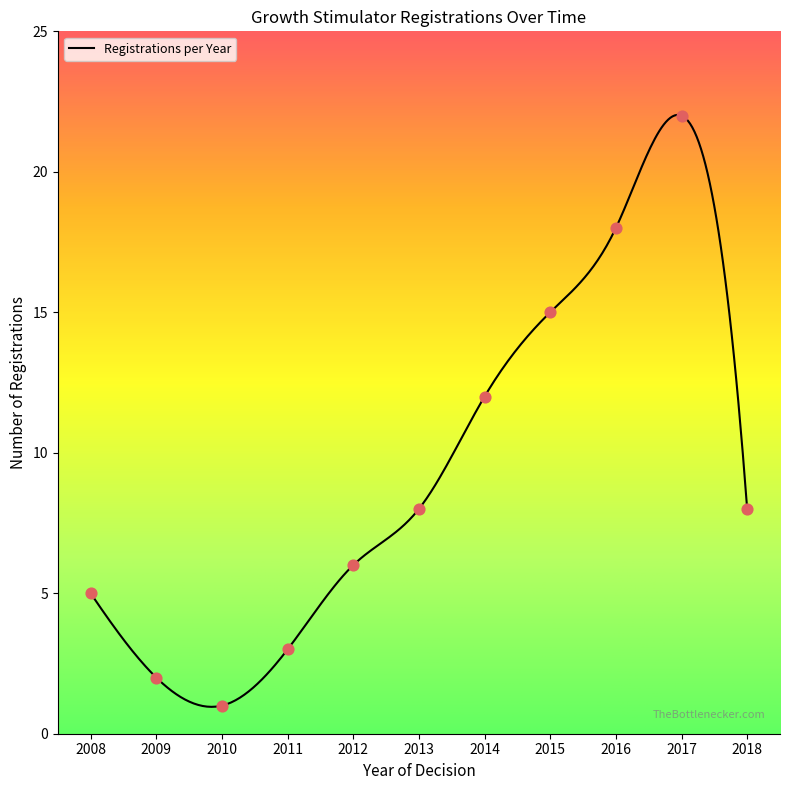

Which has a higher value, 2014 or 2013?

2014